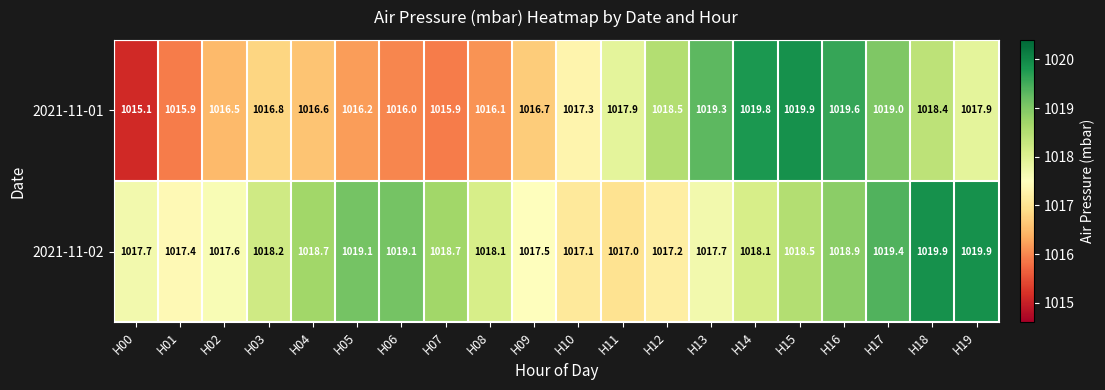

What is the sum of the 2021-11-01 values at H02 and H03?

2033.3